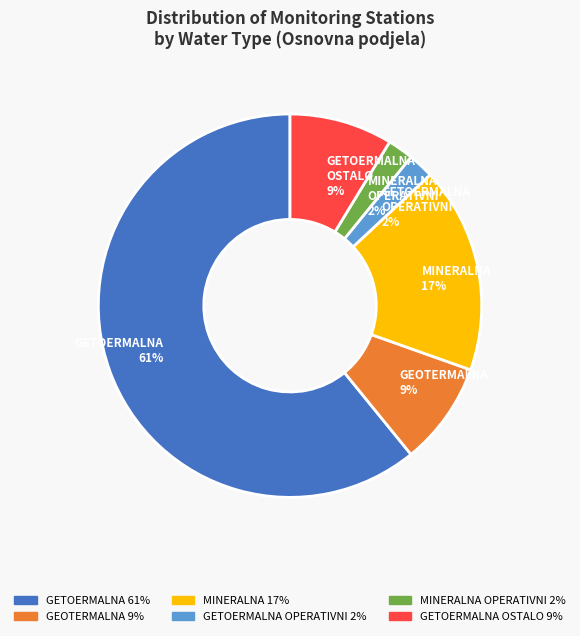

How many segments does this pie chart have?

6